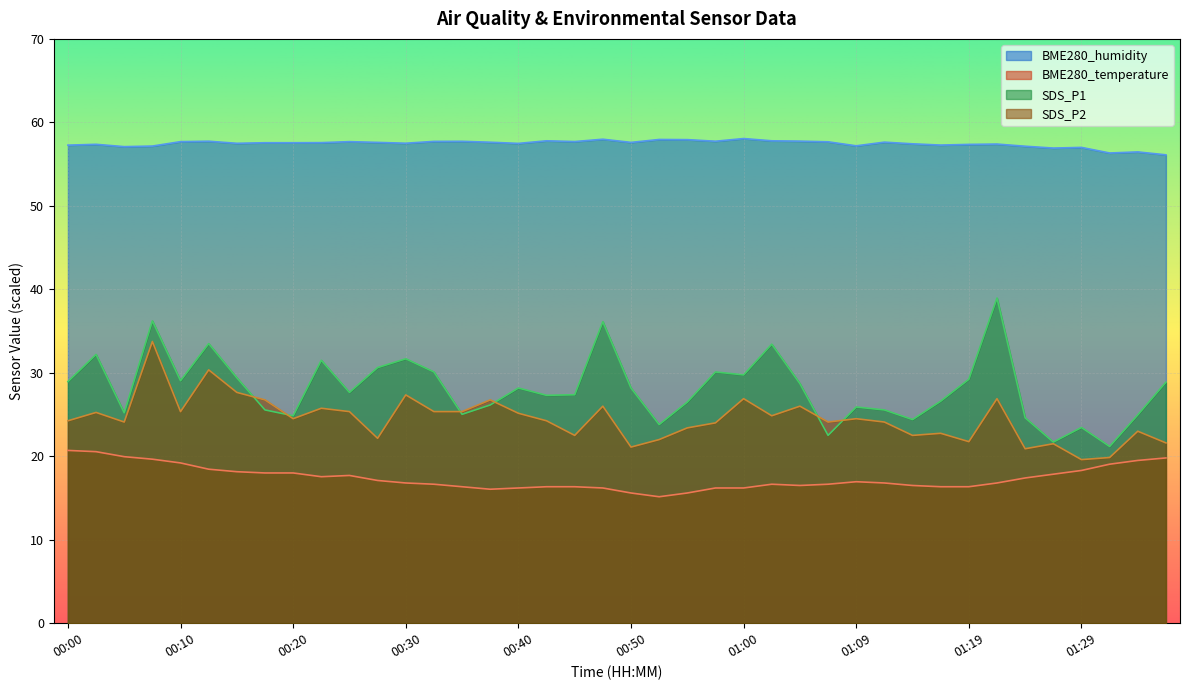

The BME280_humidity series shows 57.6 at 00:28. True or false?

True